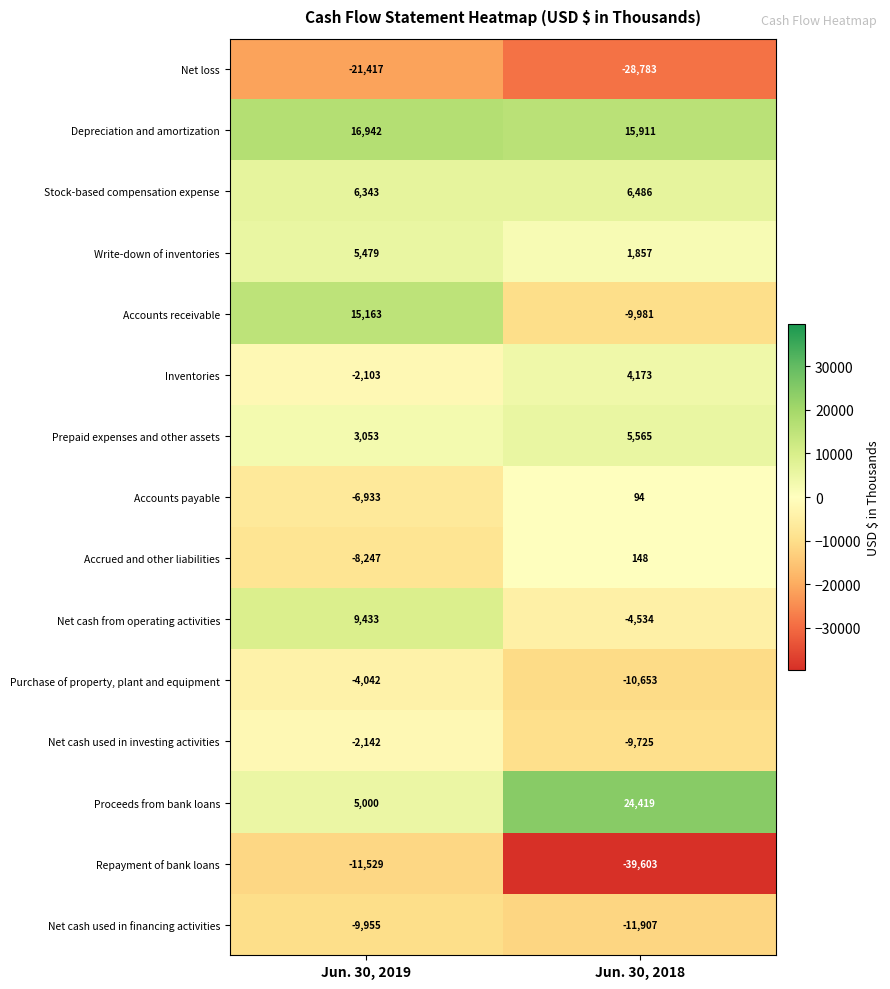

What is the spread (max minus min) of values at Jun. 30, 2019?

38359